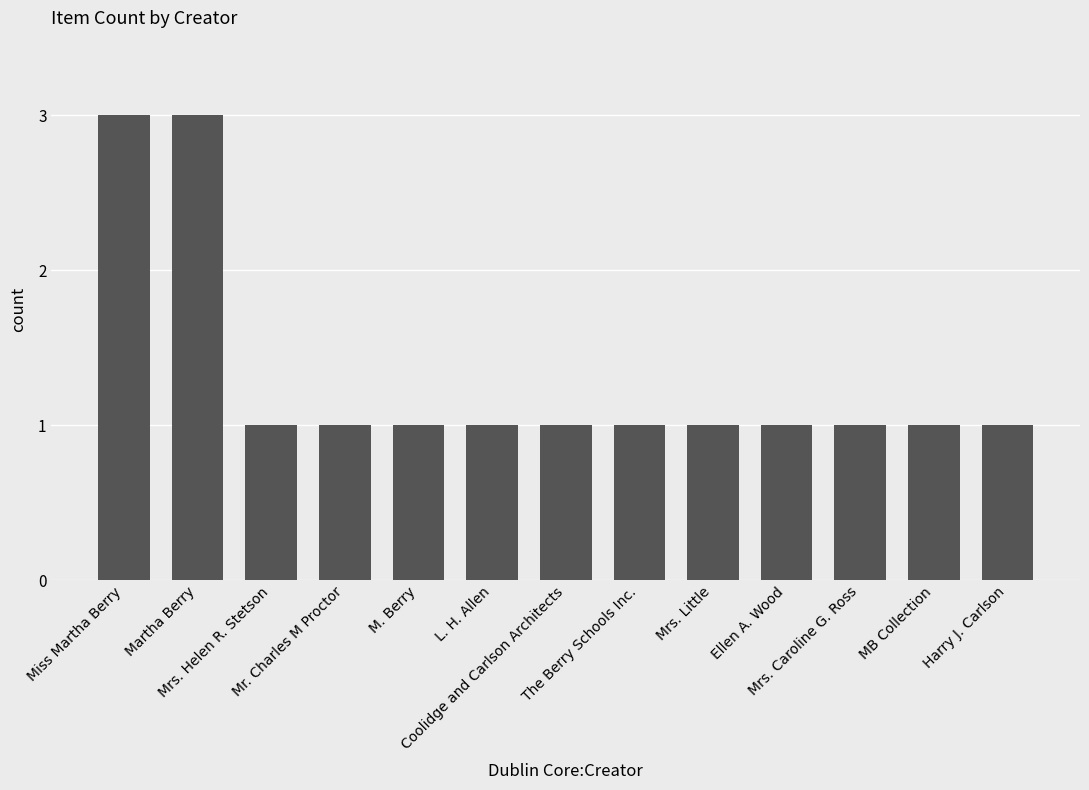

How many values are between 1 and 2?

11